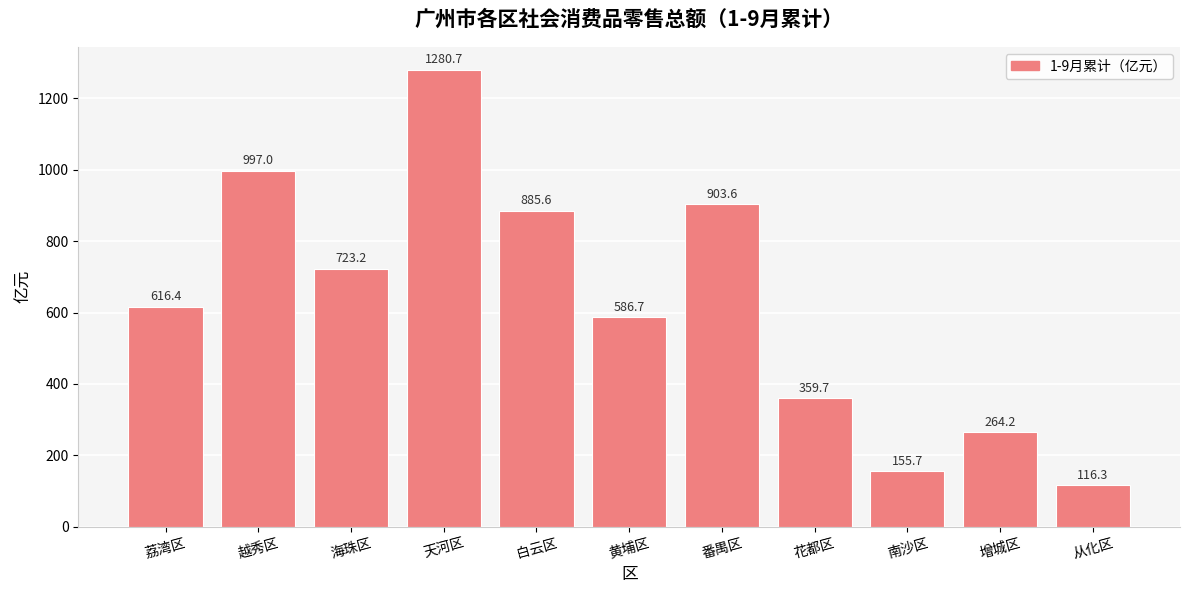

Rank the categories by value from highest to lowest.

天河区, 越秀区, 番禺区, 白云区, 海珠区, 荔湾区, 黄埔区, 花都区, 增城区, 南沙区, 从化区